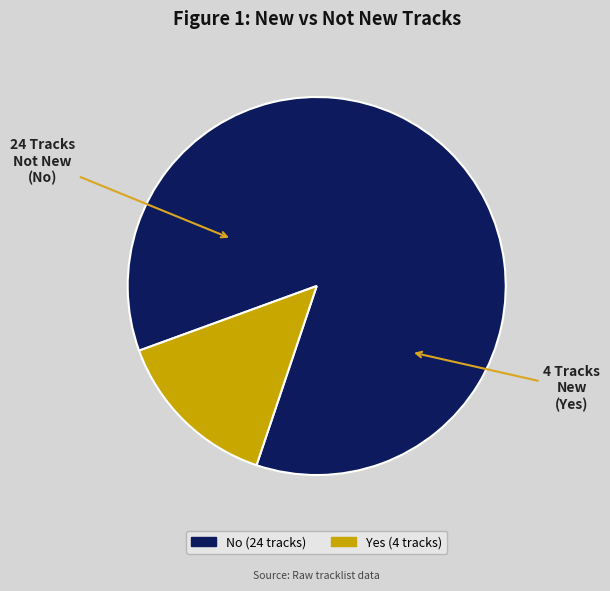

Combined, do Yes and No account for over 50%?

Yes